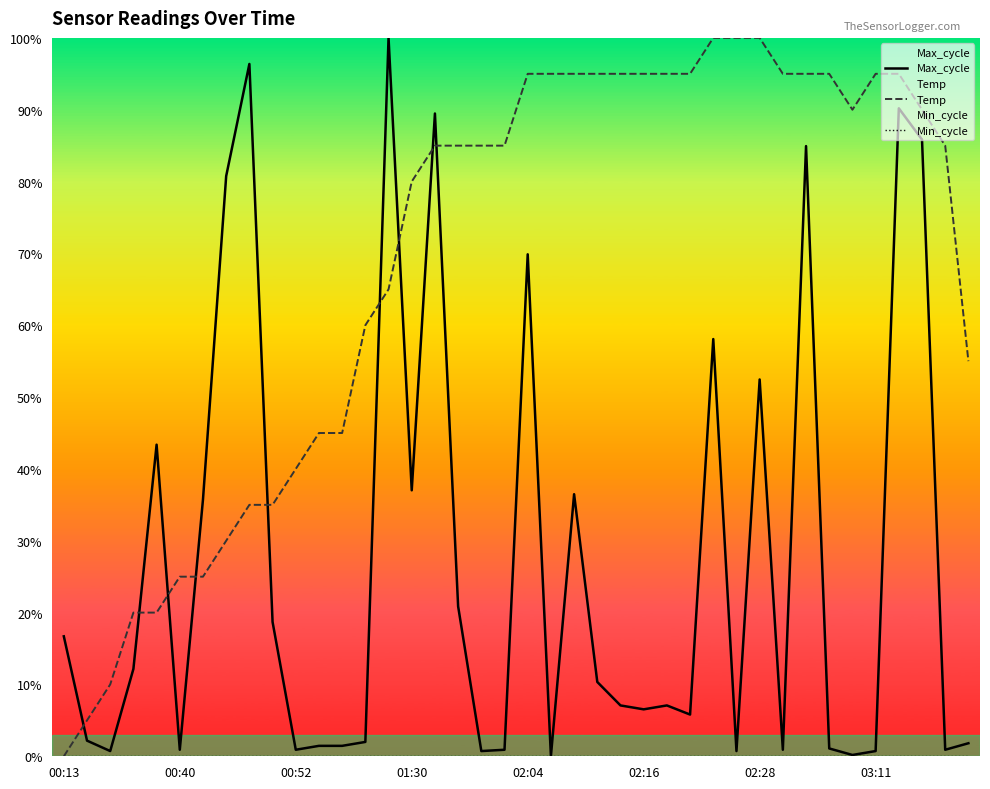

The value of Max_cycle at 02:16 is 6.5. True or false?

True